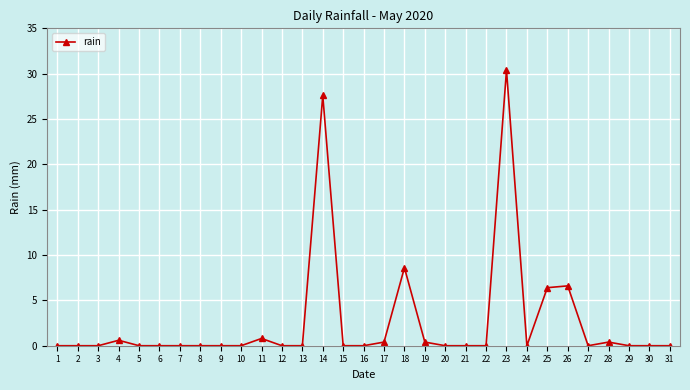

The chart shows a value of 17.6 at 22. True or false?

False